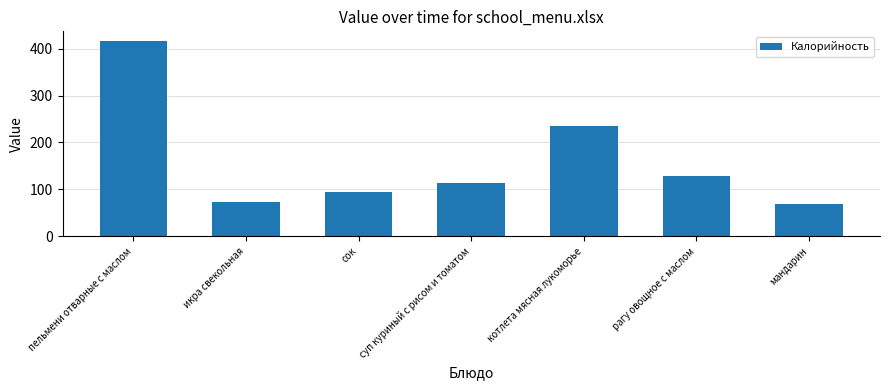

How many values exceed 114?

4